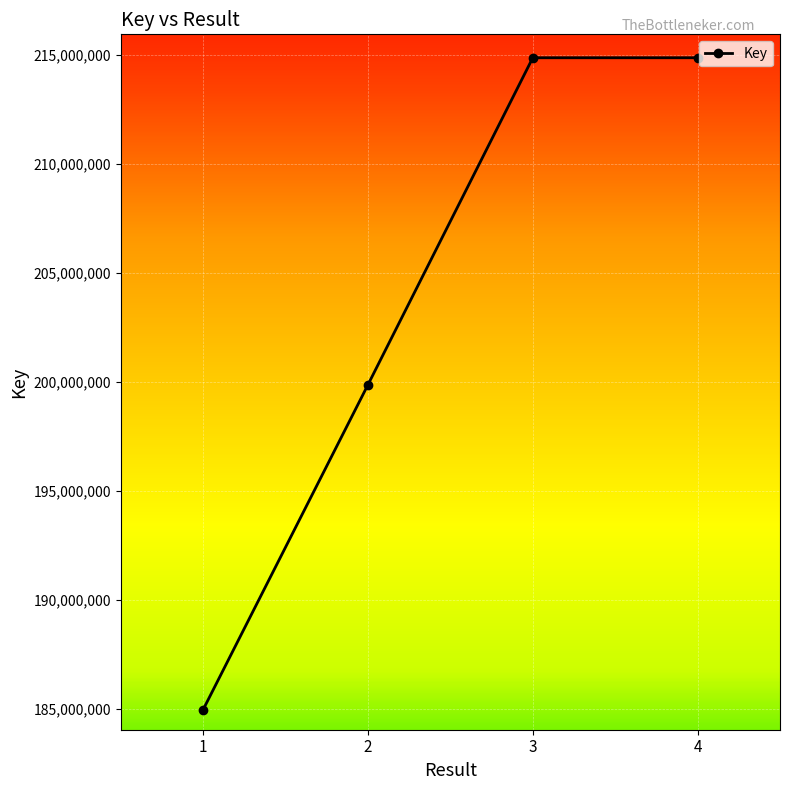

What is the sum of all values?

814529555